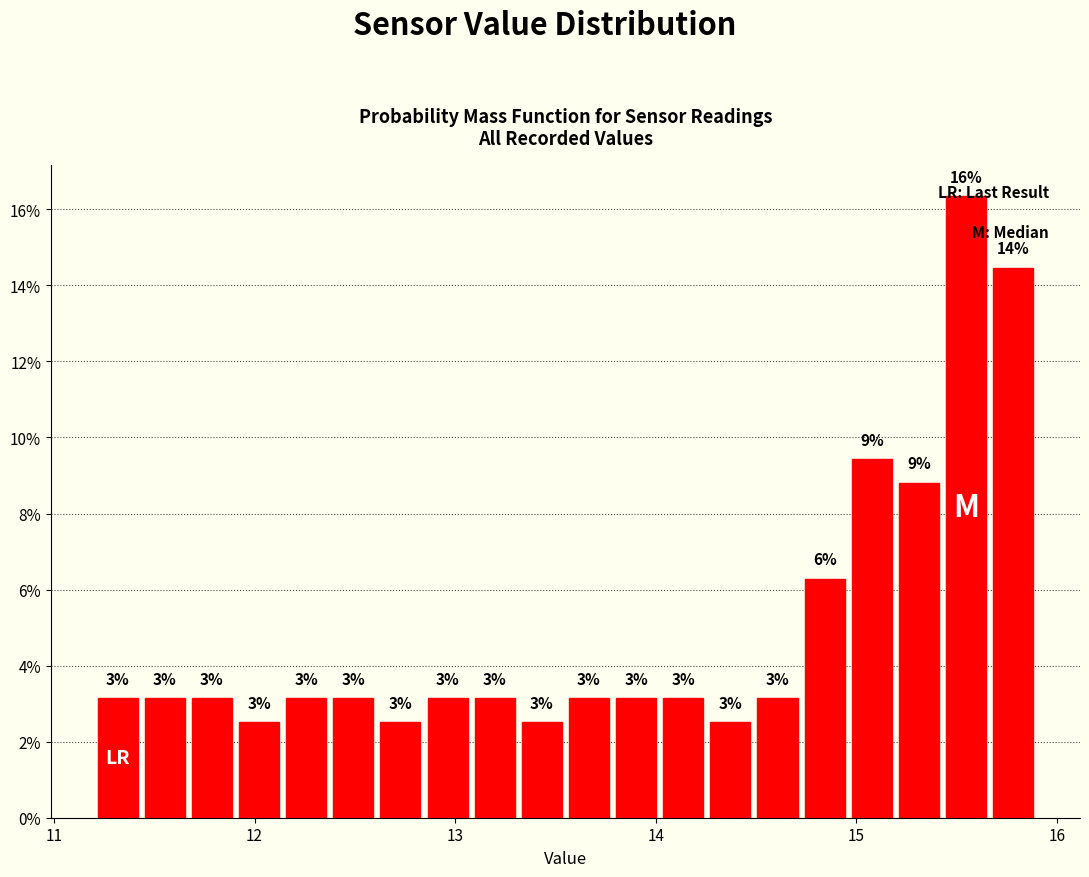

Around what value on the x-axis is the tallest bar? Give the approximate position of its centre, as read against the axis.

15.5